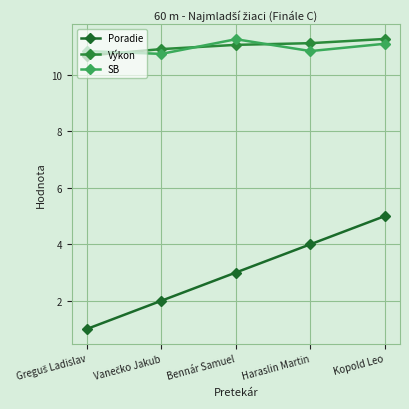

How many data points in Poradie are less than 3?

2